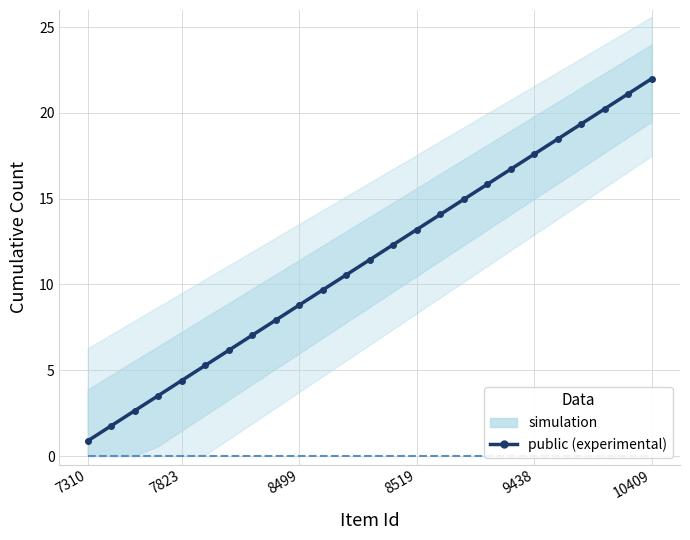

At how many categories does at least one series exceed 1?

24